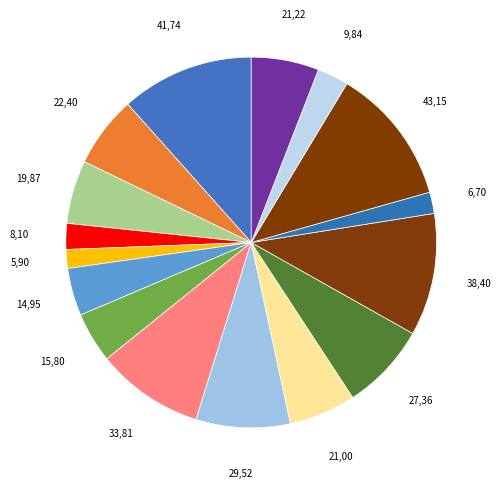

How many slices are in this pie chart?

16